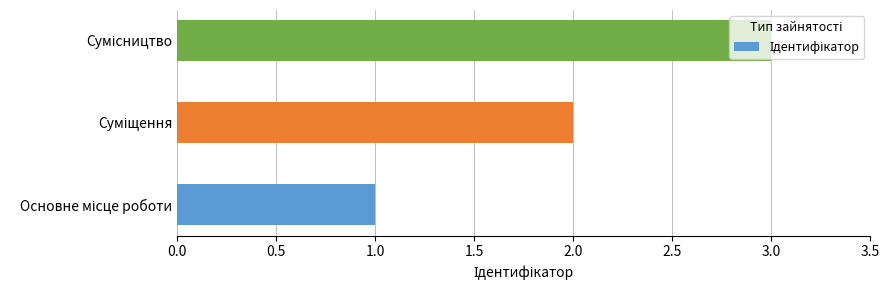

What is the greatest value displayed?

3